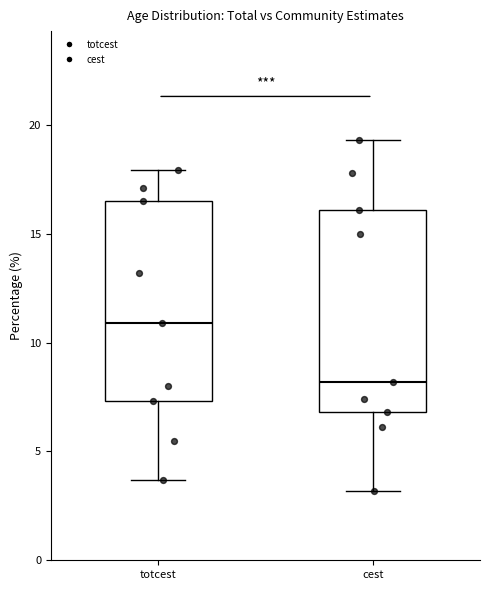

Reading left to right, transcribe this box plot: for each box, give where its median line is, the range the box spans, and where its two whiskers end, as read against the y-axis. The values are not printed on the chart, so give them approximately, as read against the axis.

totcest: median 11.0, box 7.5 to 16.5, whiskers 3.5 to 18.0
cest: median 8.0, box 7.0 to 16.0, whiskers 3.0 to 19.5